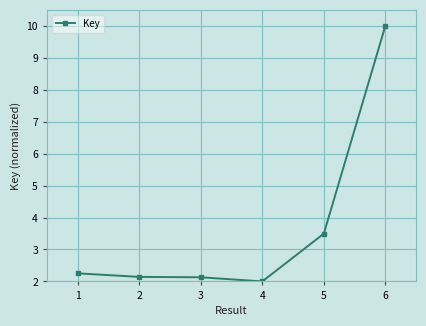

The chart shows a value of 3.6 at 2. True or false?

False